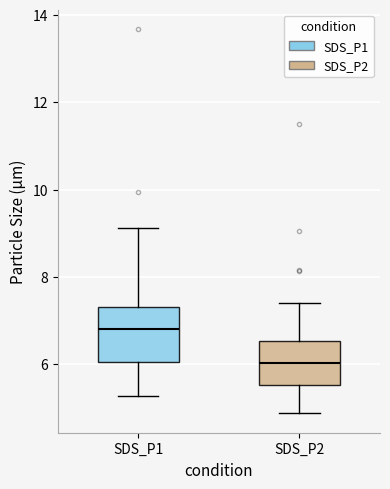

Reading left to right, read every box against the y-axis: the position of its median line, the range the box covers, and the ends of its whiskers. The values are not printed on the chart, so give them approximately, as read against the axis.

SDS_P1: median 6.8, box 6.0 to 7.4, whiskers 5.2 to 9.2
SDS_P2: median 6.0, box 5.6 to 6.6, whiskers 4.8 to 7.4